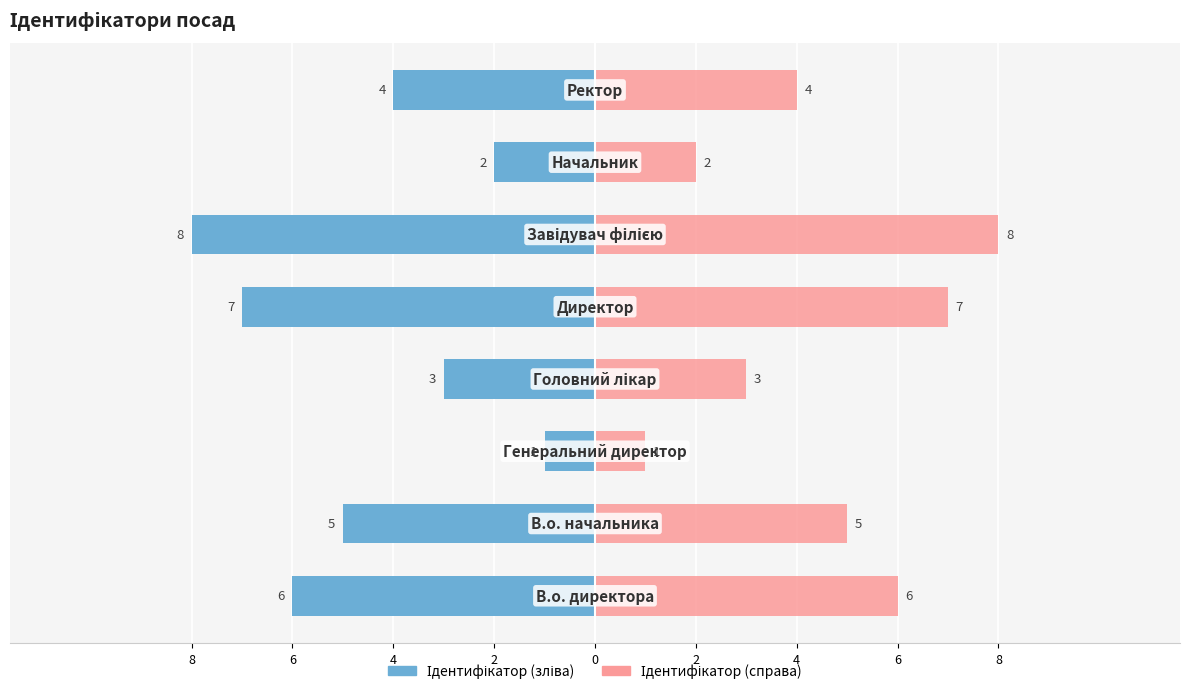

How many categories are shown in the chart?

8